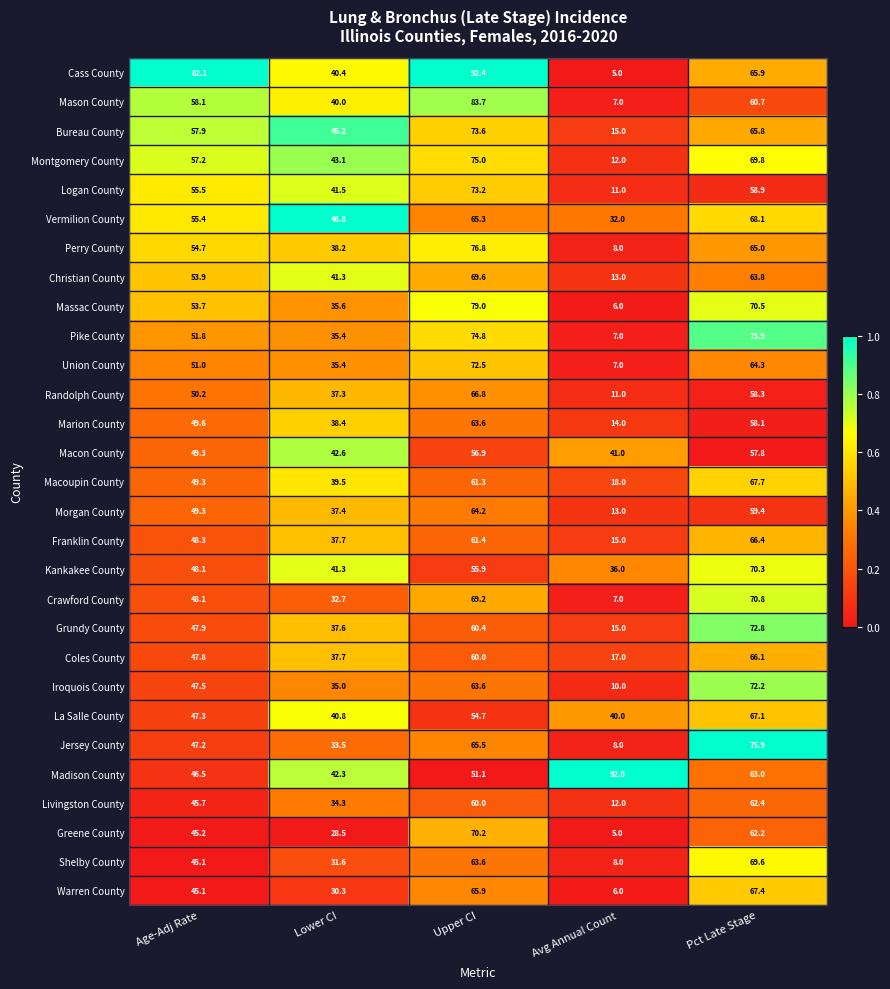

What is the greatest value displayed?

92.4